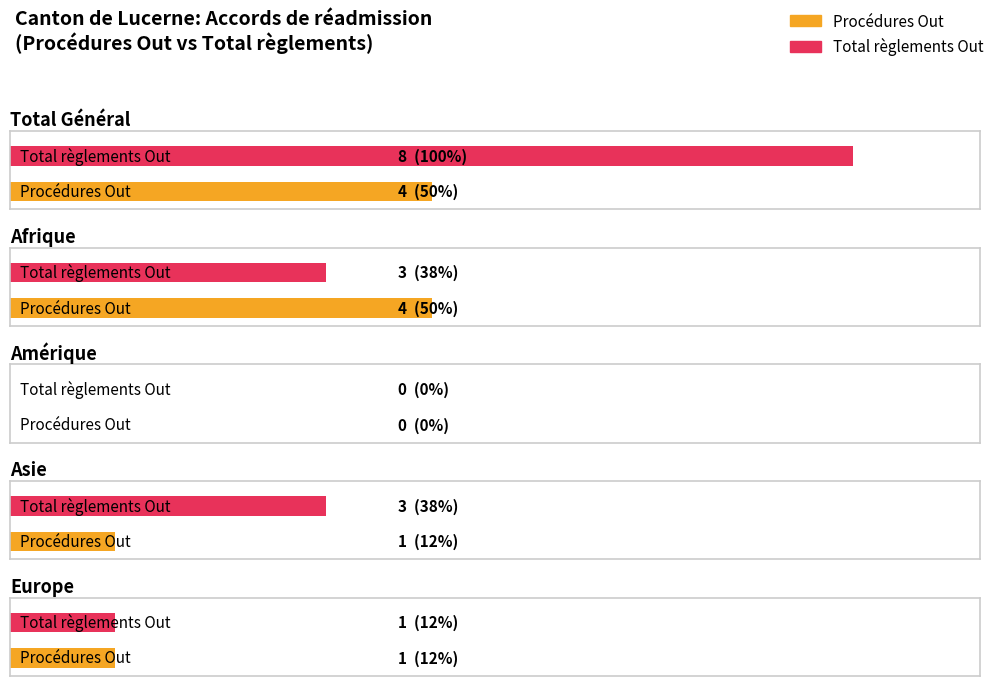

Is the value of Total règlements (radiations incl.) Out at Total Général greater than the value of Transferts Procédure Out at Amérique?

Yes